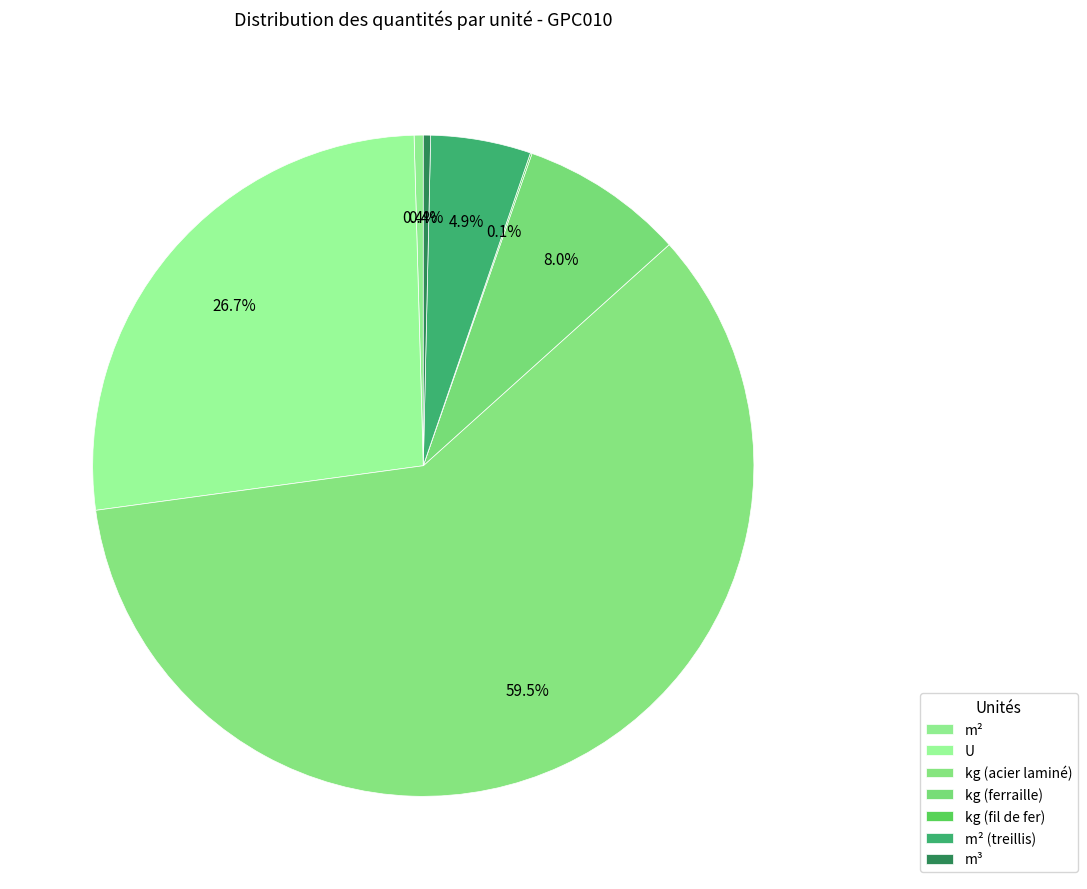

Which slice represents more than half of the pie?

kg (acier laminé)